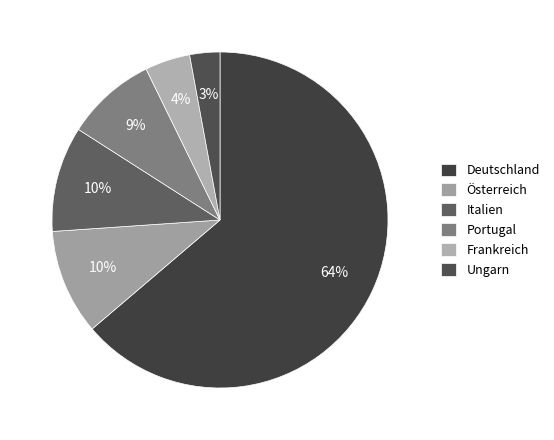

To the nearest percent, what percentage of the pie is Österreich?

10%